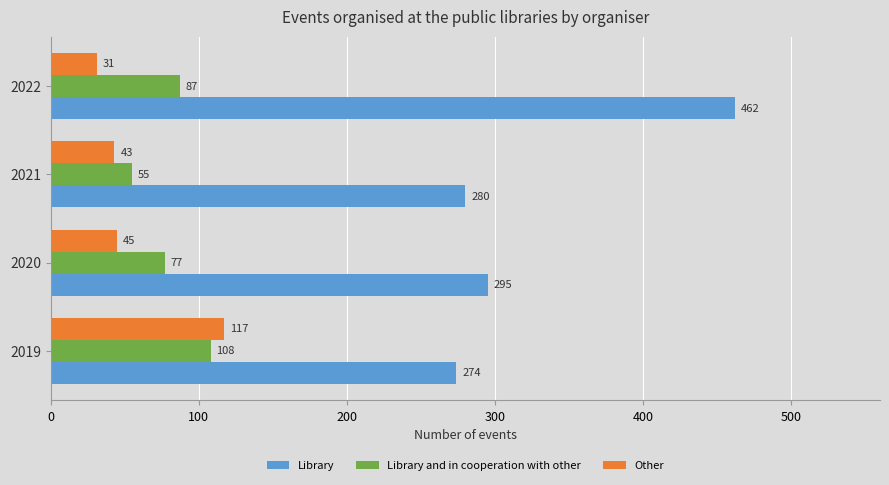

What are all the series names shown in the legend?

Library, Library and in cooperation with other, Other